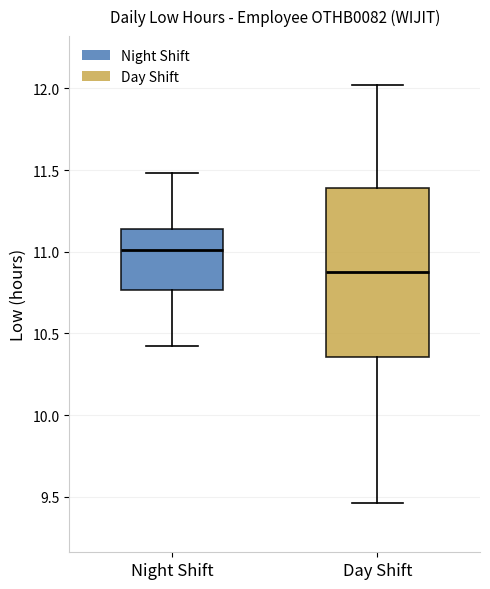

Where is the lower edge of the box for Day Shift on the y-axis? The values are not printed on the chart, so give them approximately, as read against the axis.

10.35